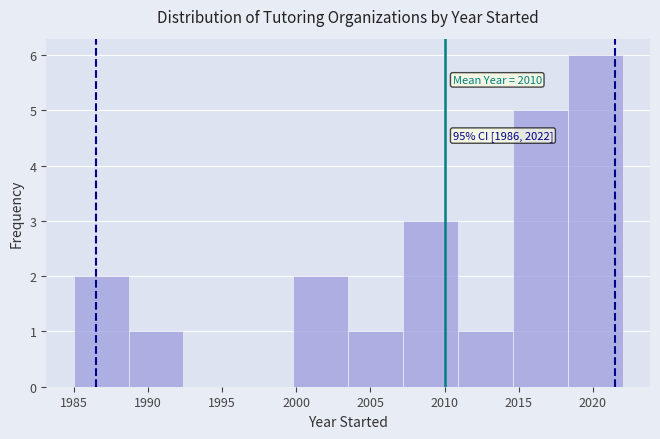

Which range on the x-axis has the tallest bar?

2018.3 to 2022.0